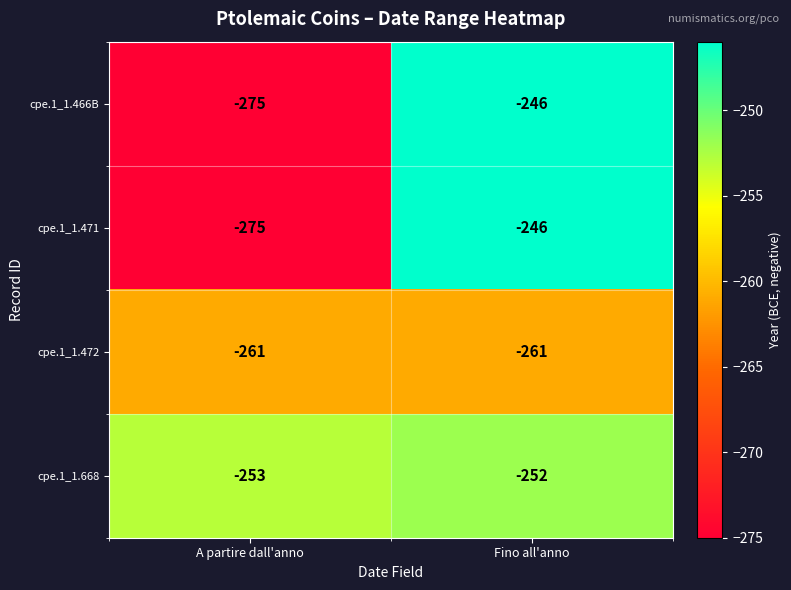

List the labels in order of cpe.1_1.668 value, largest first.

Fino all'anno, A partire dall'anno